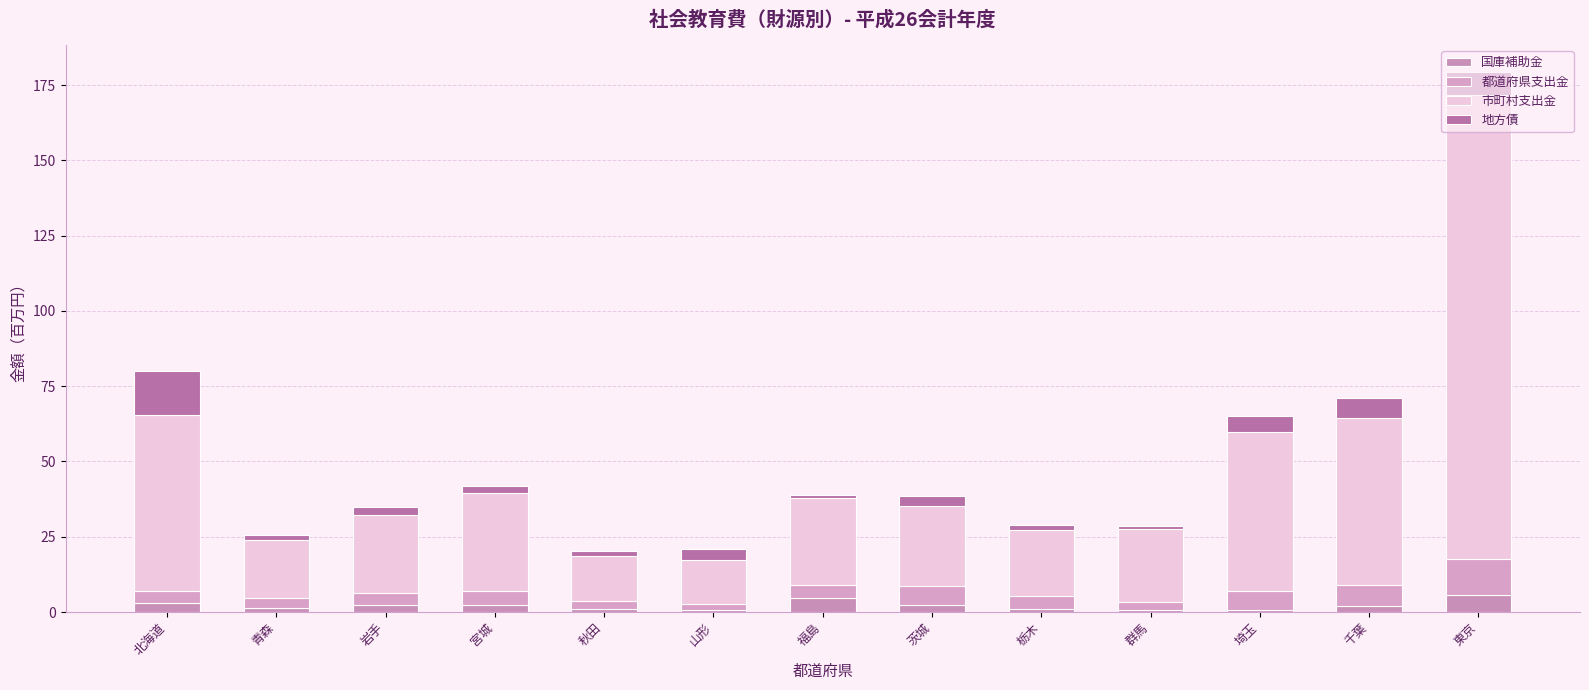

Does the chart contain stacked bars?

Yes